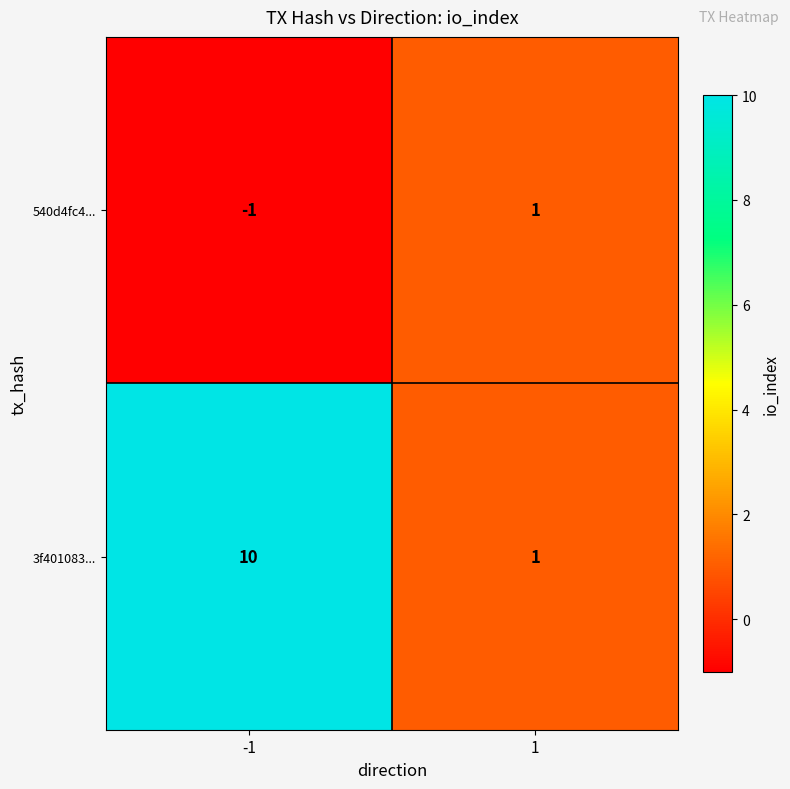

What is the difference between the 3f401083... values at -1 and 1?

9